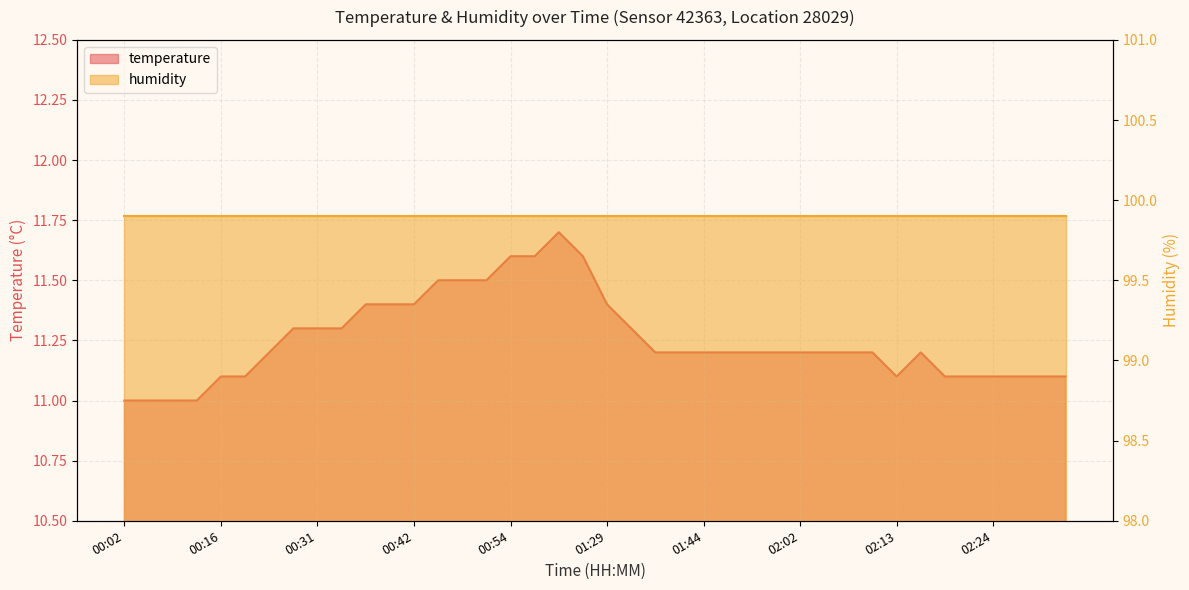

How many categories are shown in the chart?

40